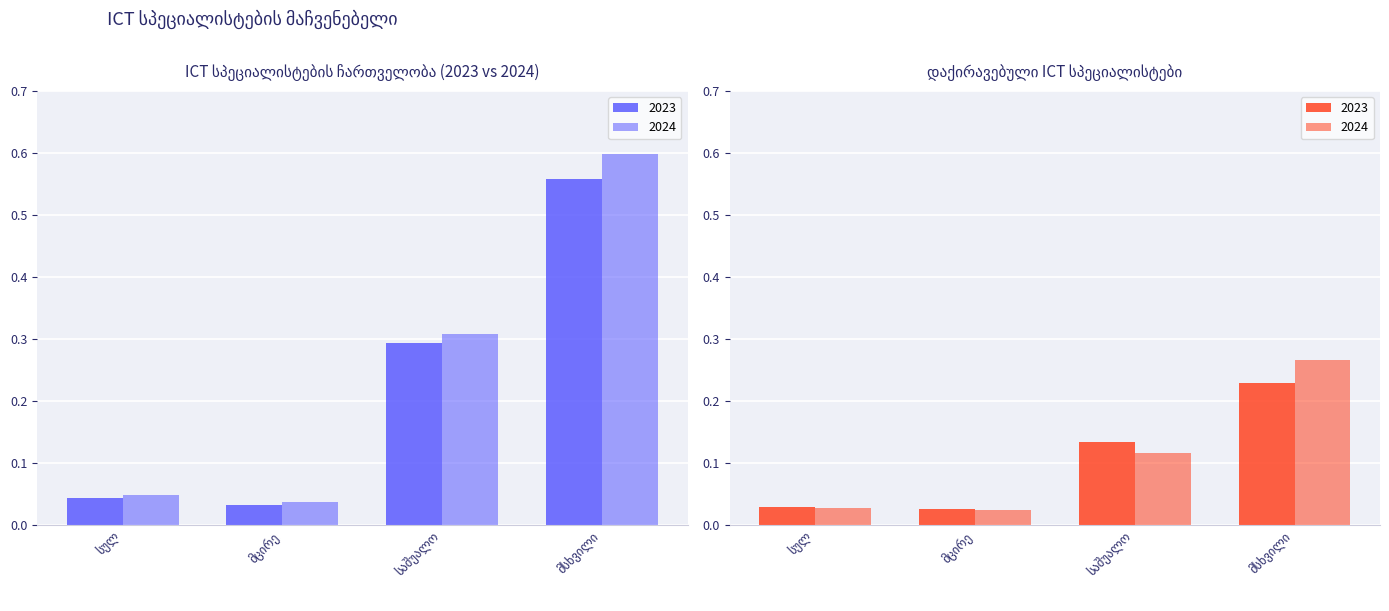

Reading right to left, transcribe all the data shown in this chart.

2023: 0.2	0.1	0.0	0.0	0.6	0.3	0.0	0.0
2024: 0.3	0.1	0.0	0.0	0.6	0.3	0.0	0.0